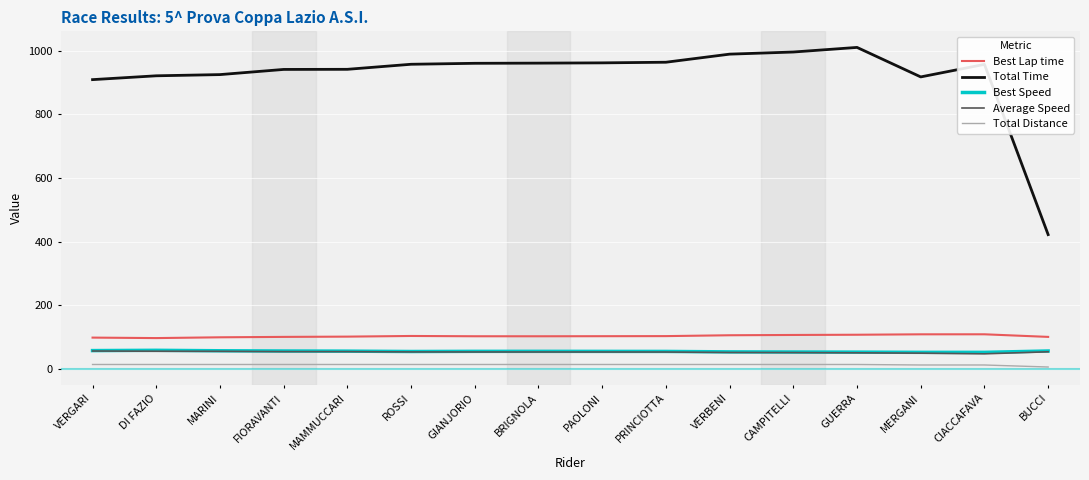

What is the maximum value shown in the chart?

1010.3